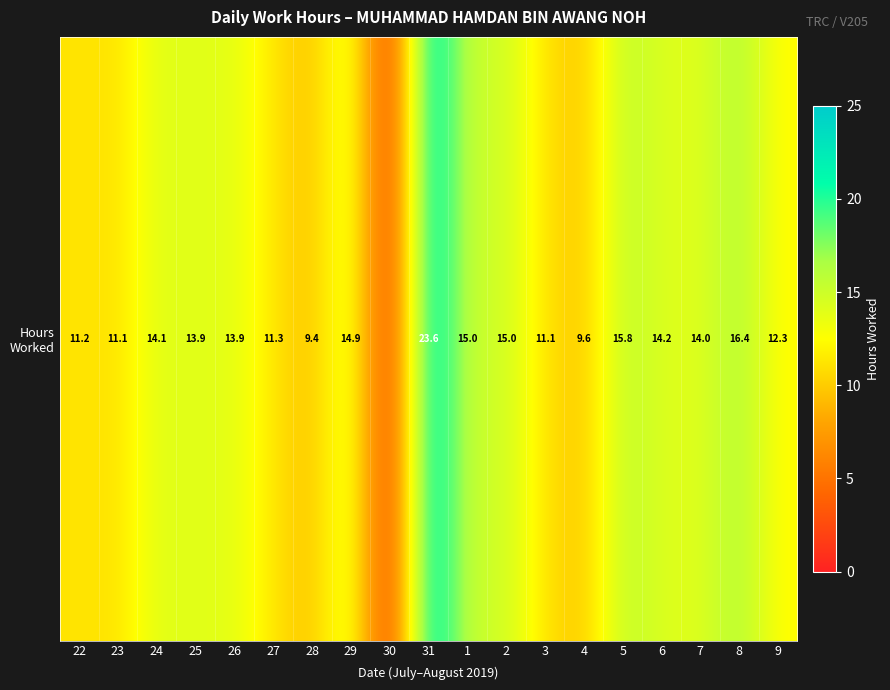

What is the difference between the maximum and second lowest values?

14.3